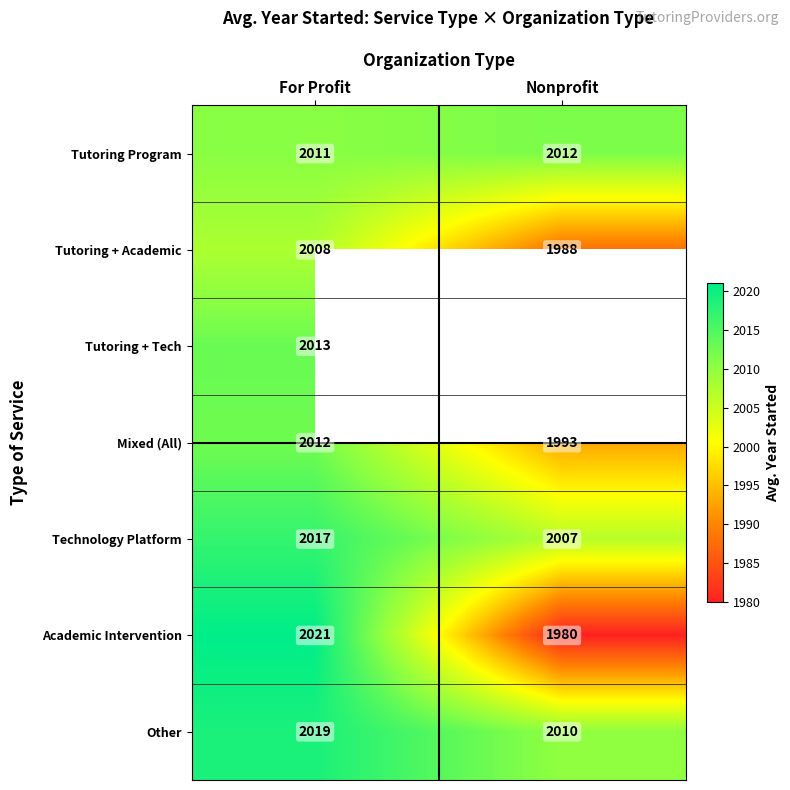

Where is Mixed (All) nearest to the value 2002?

Nonprofit